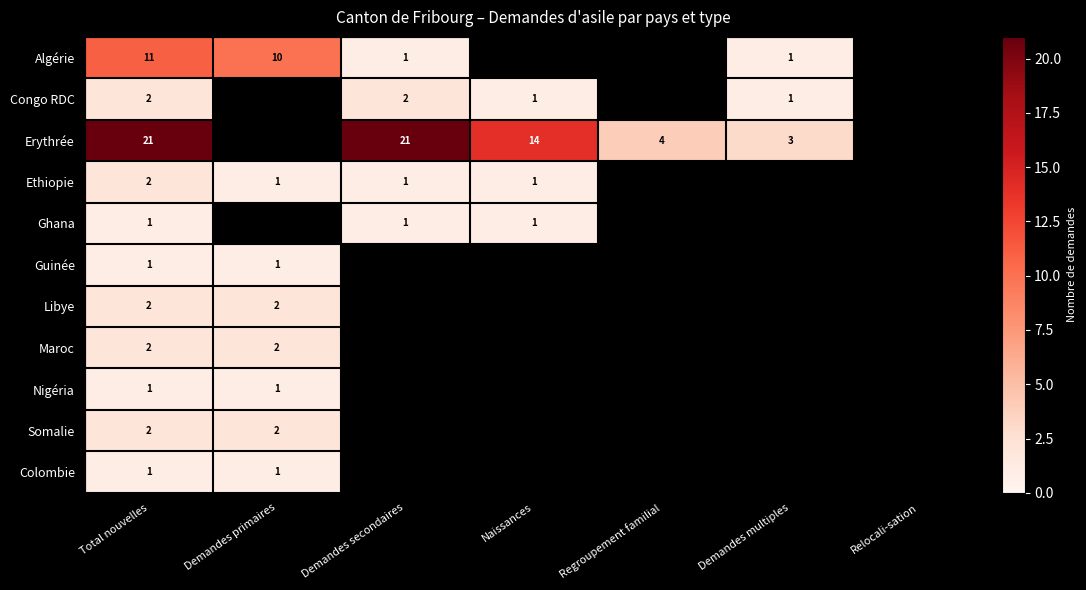

The Maroc series shows 2 at Demandes primaires. True or false?

True